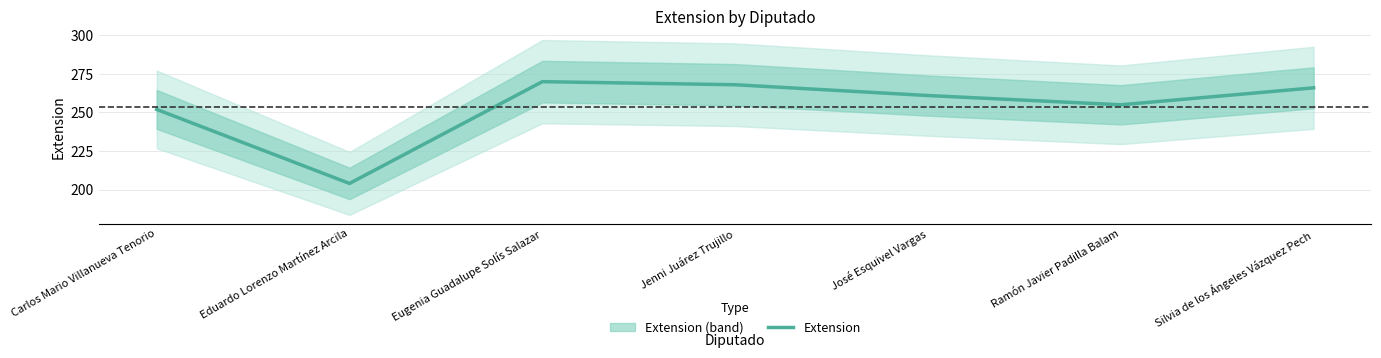

What is the approximate value at Carlos Mario Villanueva Tenorio, to the nearest 5?

250